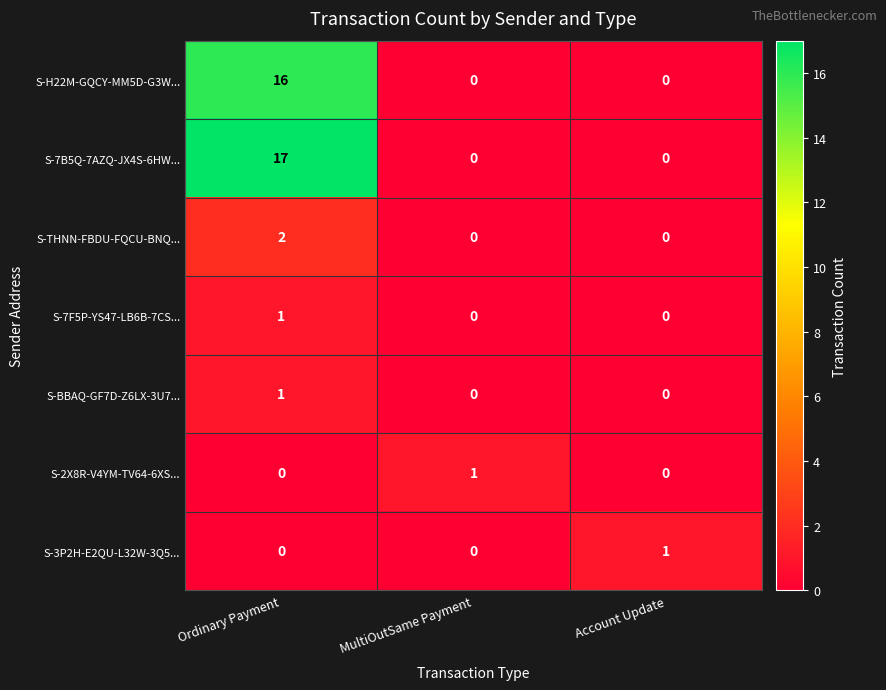

Reading left to right, list all the values displayed in this chart.

S-H22M-GQCY-MM5D-G3W...: 16	0	0
S-7B5Q-7AZQ-JX4S-6HW...: 17	0	0
S-THNN-FBDU-FQCU-BNQ...: 2	0	0
S-7F5P-YS47-LB6B-7CS...: 1	0	0
S-BBAQ-GF7D-Z6LX-3U7...: 1	0	0
S-2X8R-V4YM-TV64-6XS...: 0	1	0
S-3P2H-E2QU-L32W-3Q5...: 0	0	1